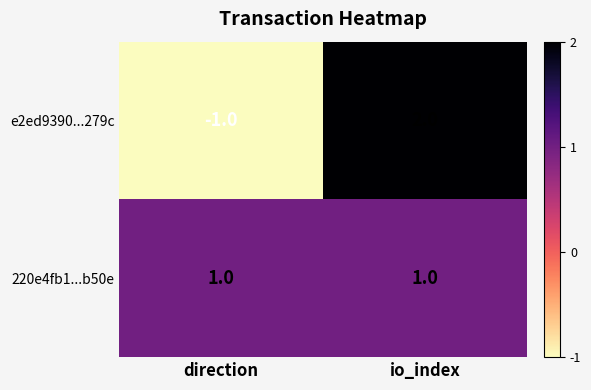

List the series in order of their overall mean, lowest first.

e2ed9390...279c, 220e4fb1...b50e